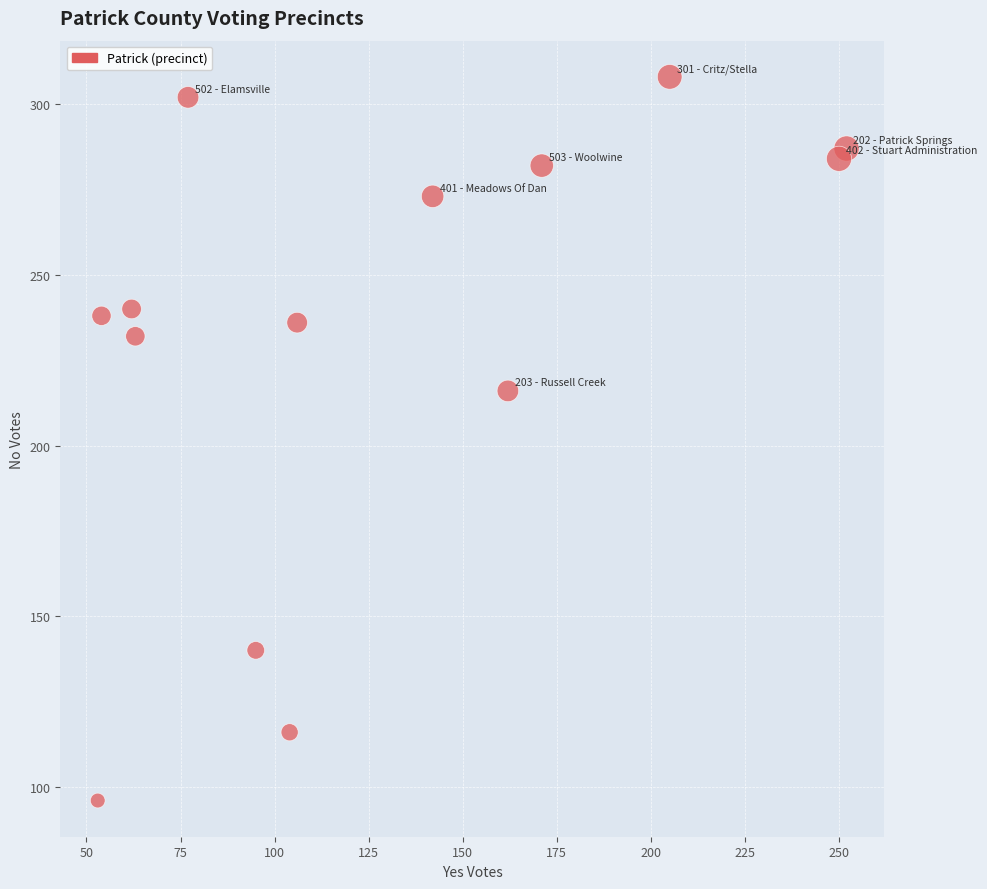

What Y value in the scatter plot is closest to 202?

216